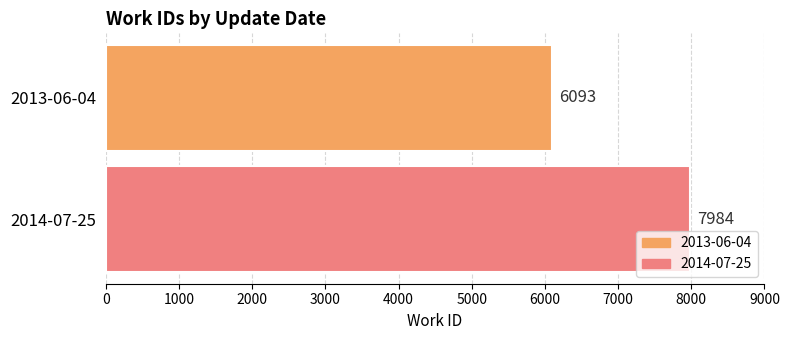

Is it true that the value at 2014-07-25 is 11007?

False